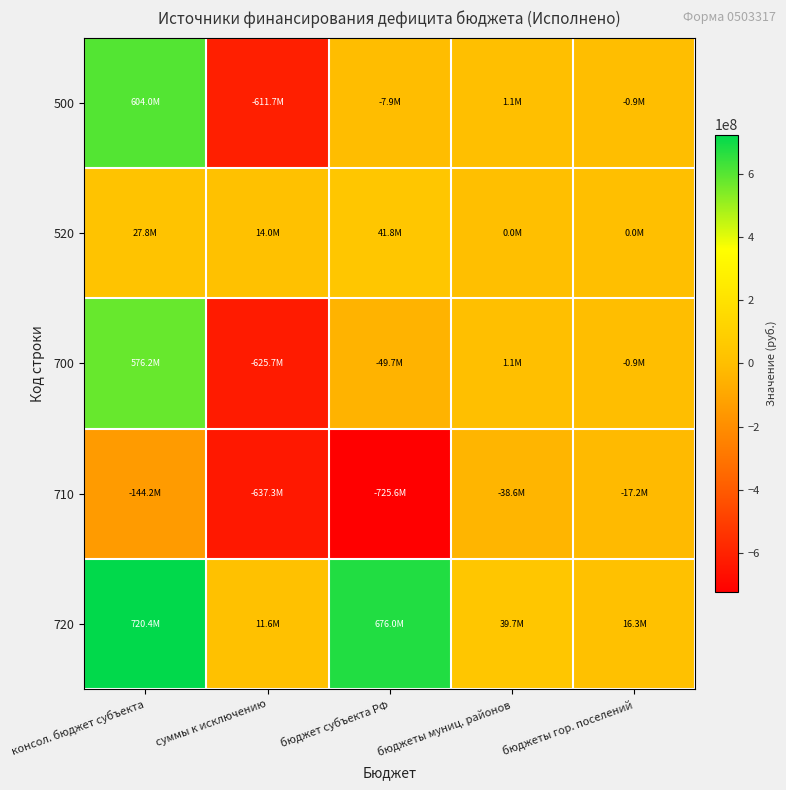

Count the number of data series in this chart.

5